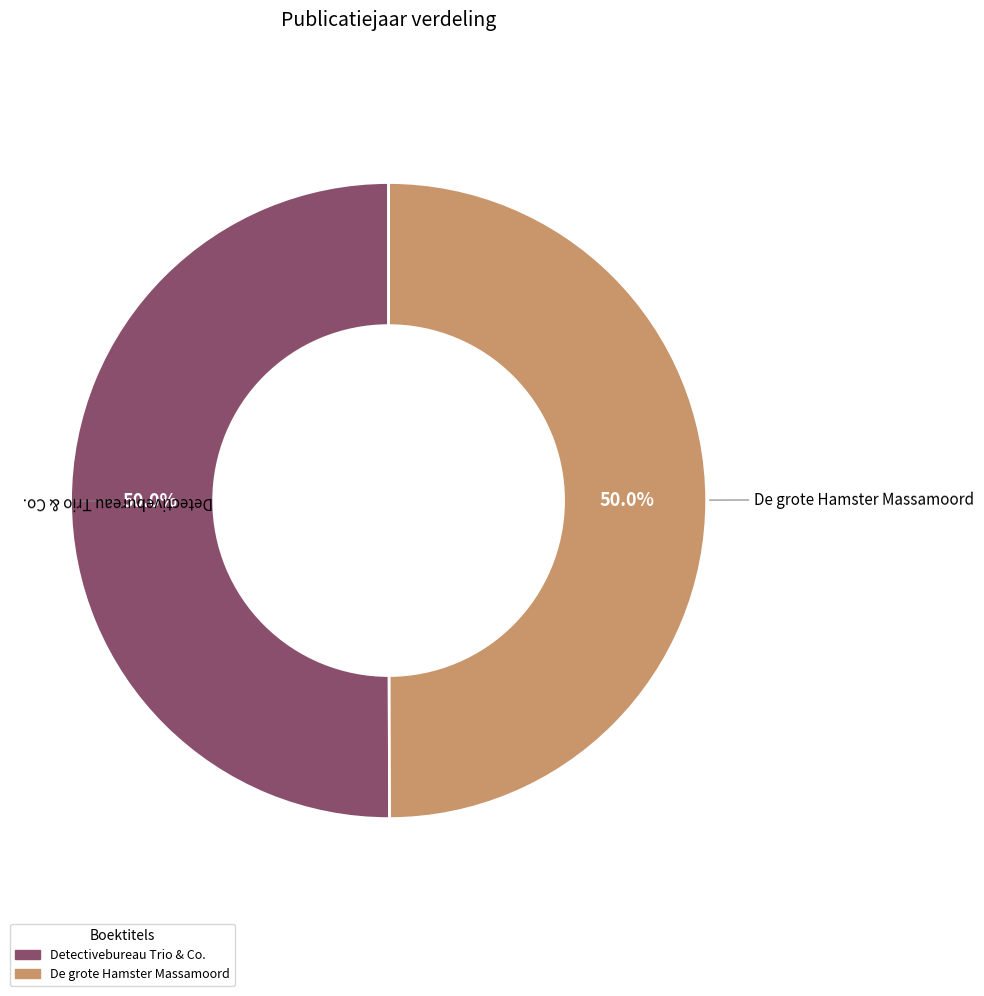

To the nearest percent, what is the combined percentage of Detectivebureau Trio & Co. and De grote Hamster Massamoord?

100%